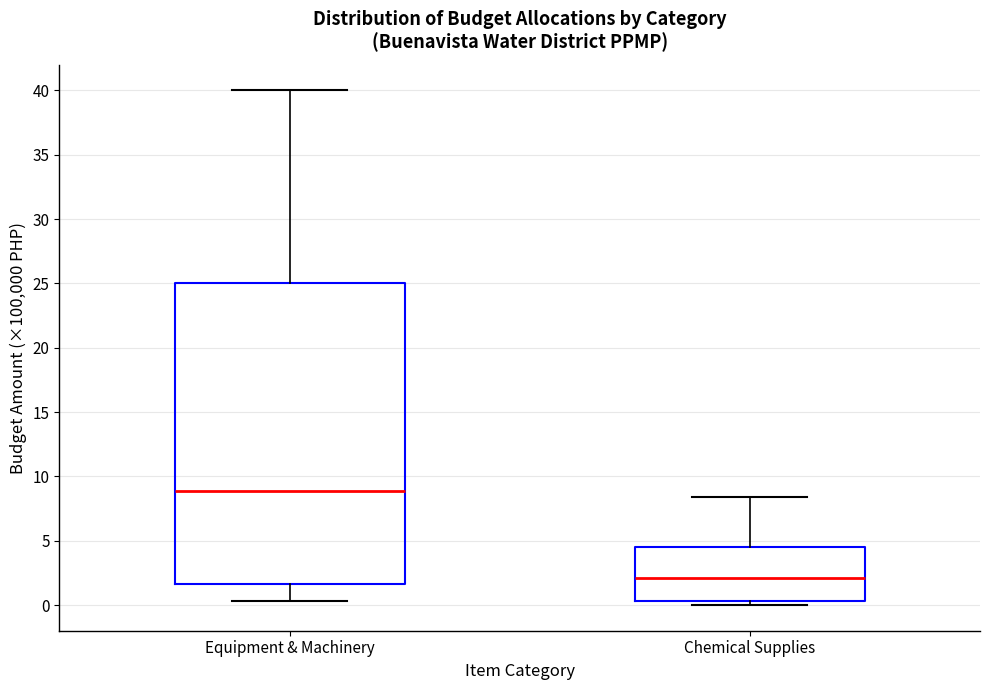

Reading left to right, read every box against the y-axis: the position of its median line, the range the box covers, and the ends of its whiskers. The values are not printed on the chart, so give them approximately, as read against the axis.

Equipment & Machinery: median 9.0, box 1.5 to 25.0, whiskers 0.5 to 40.0
Chemical Supplies: median 2.0, box 0.5 to 4.5, whiskers 0.0 to 8.5